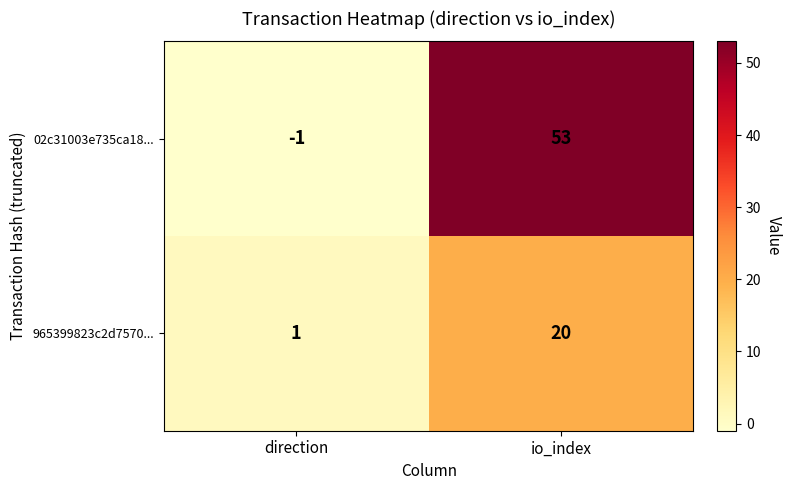

Rank the series at direction from lowest to highest value.

02c31003e735ca18..., 965399823c2d7570...